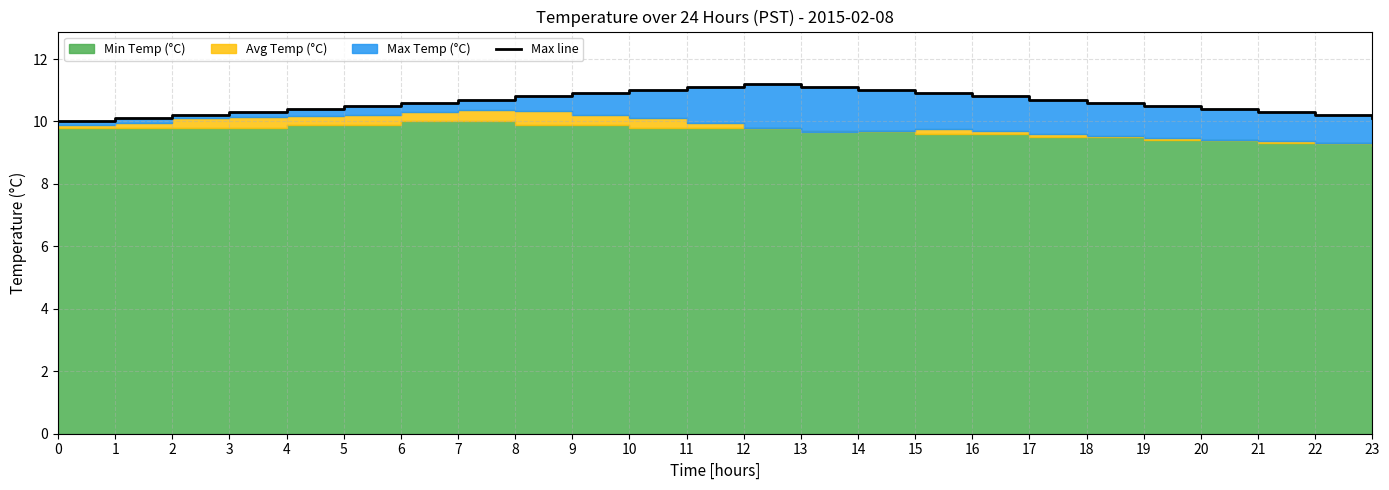

Which category has the highest value across all series?

12